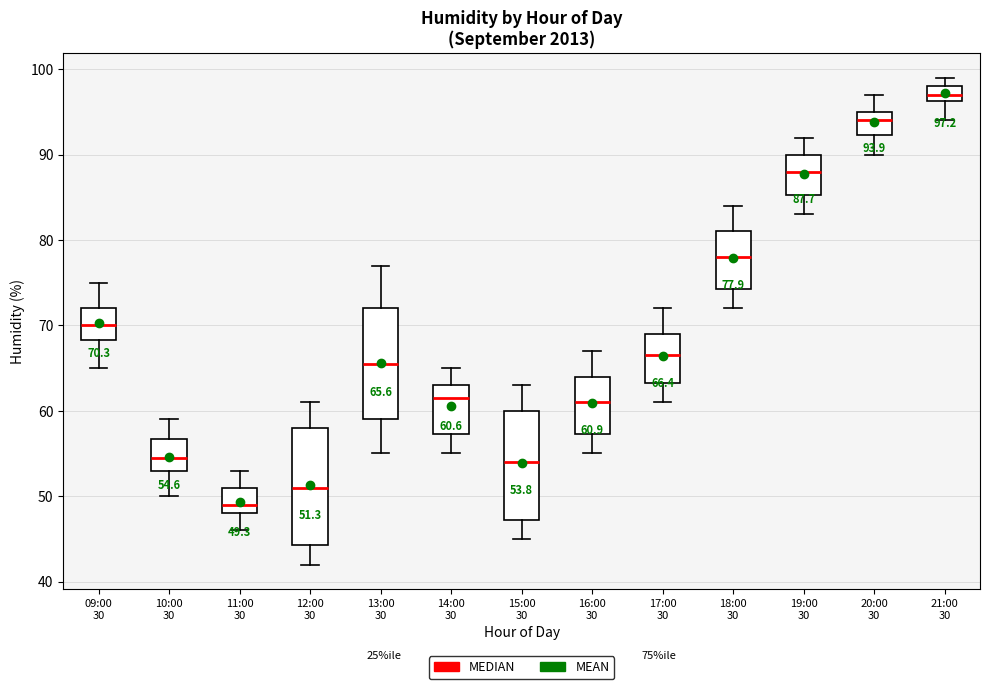

Which box's median line is the highest?

21:00 30